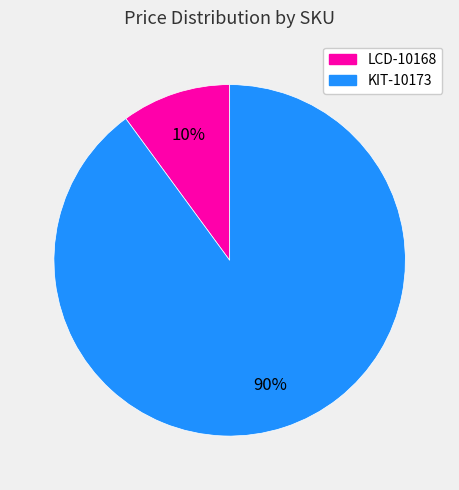

Which slice is the largest?

KIT-10173